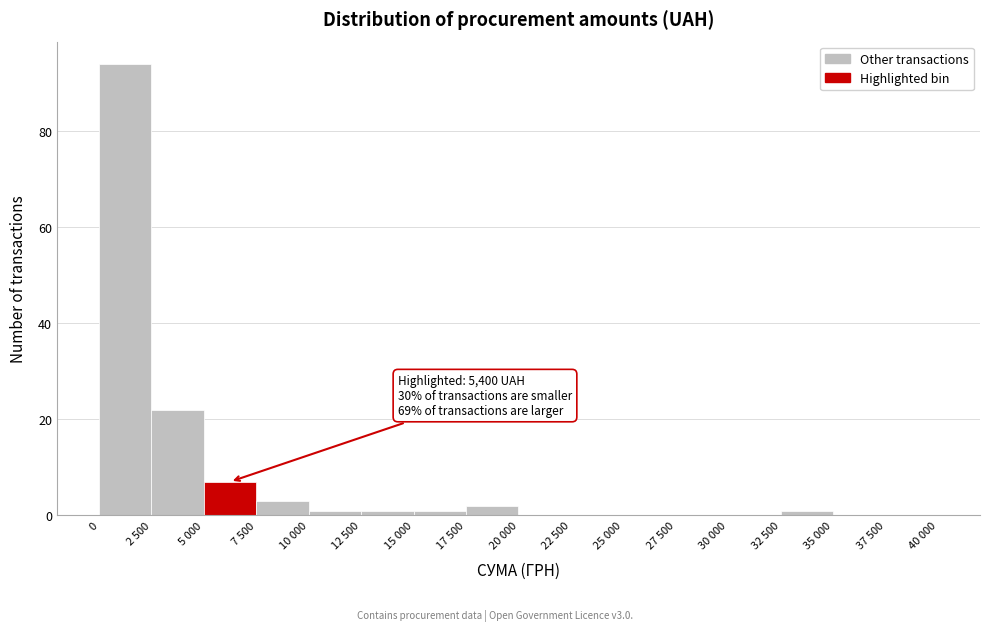

Reading left to right, what are all the values shown in this chart?

0=94	2 500=22	5 000=7	7 500=3	10 000=1	12 500=1	15 000=1	17 500=2	20 000=0	22 500=0	25 000=0	27 500=0	30 000=0	32 500=1	35 000=0	37 500=0